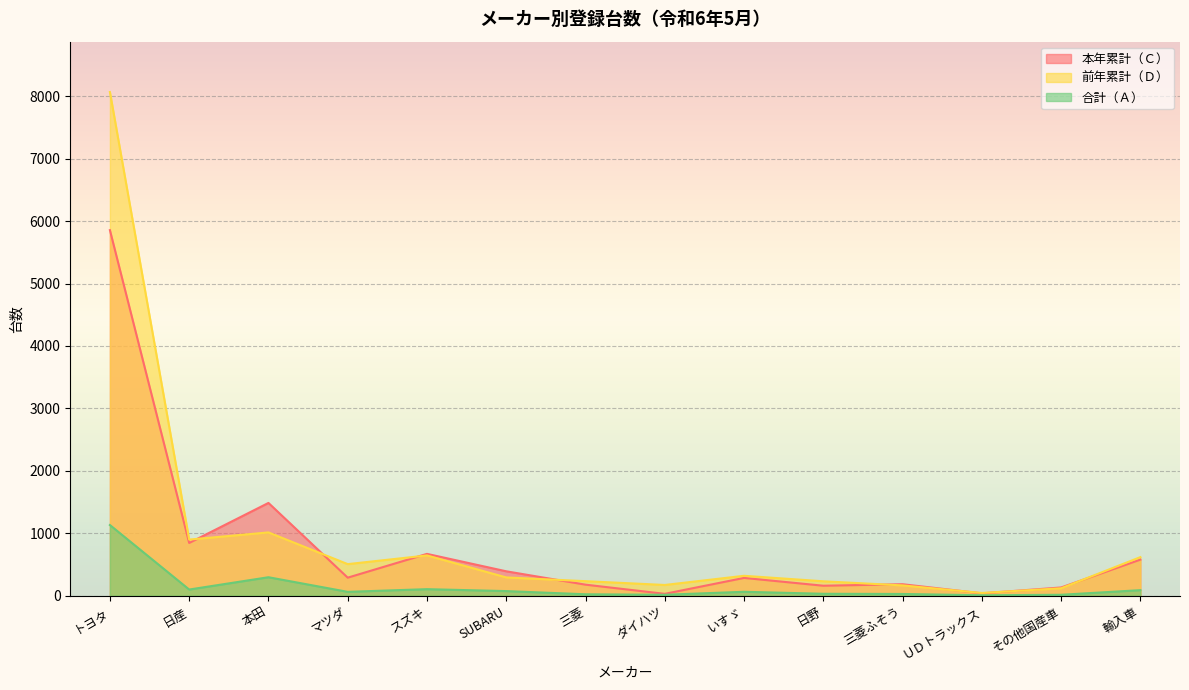

How many distinct data groups are displayed?

3